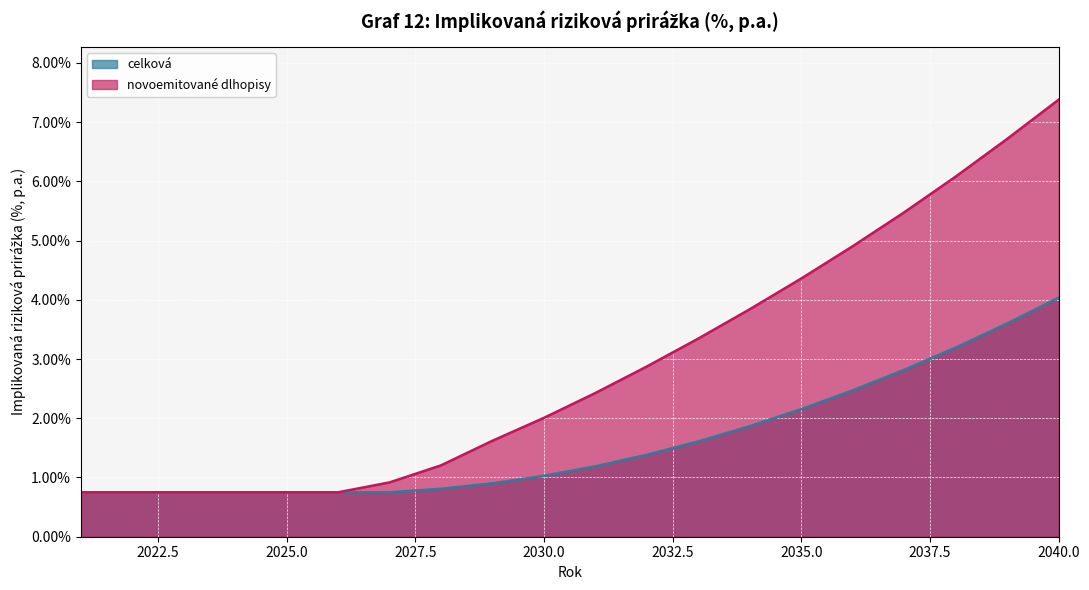

True or false: celková has more than 2 interior local peaks.

False